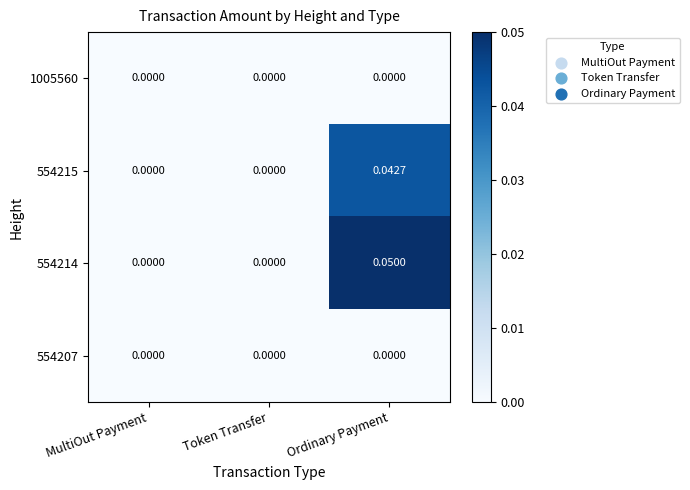

At which category is the sum across all series the highest?

Ordinary Payment